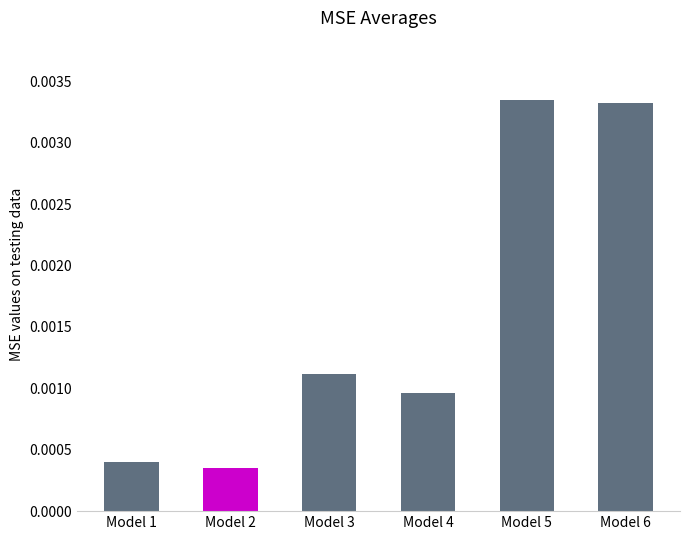

Between Model 4 and Model 6, which is larger?

Model 6